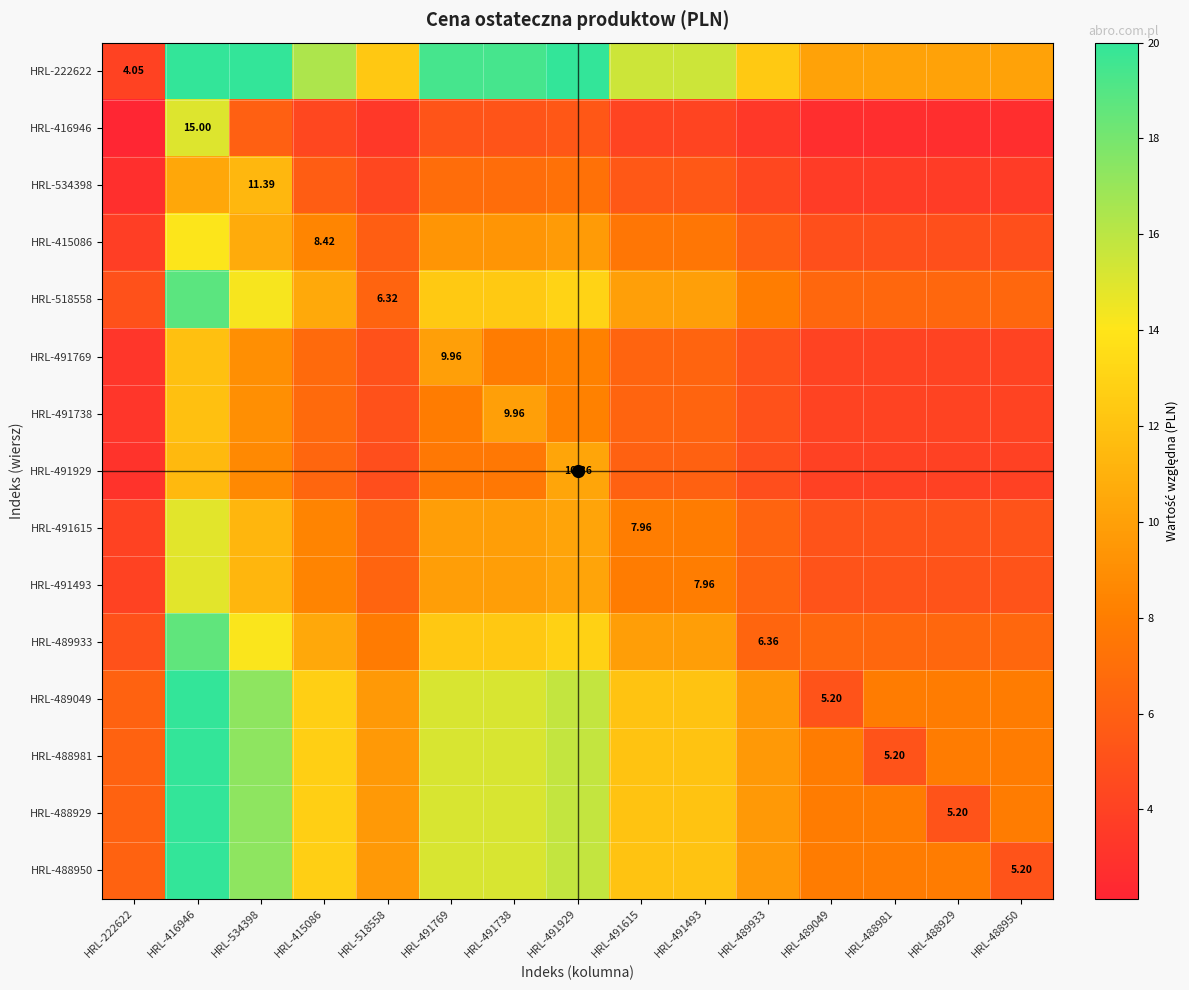

The value of HRL-415086 at HRL-415086 is 4.1. True or false?

False